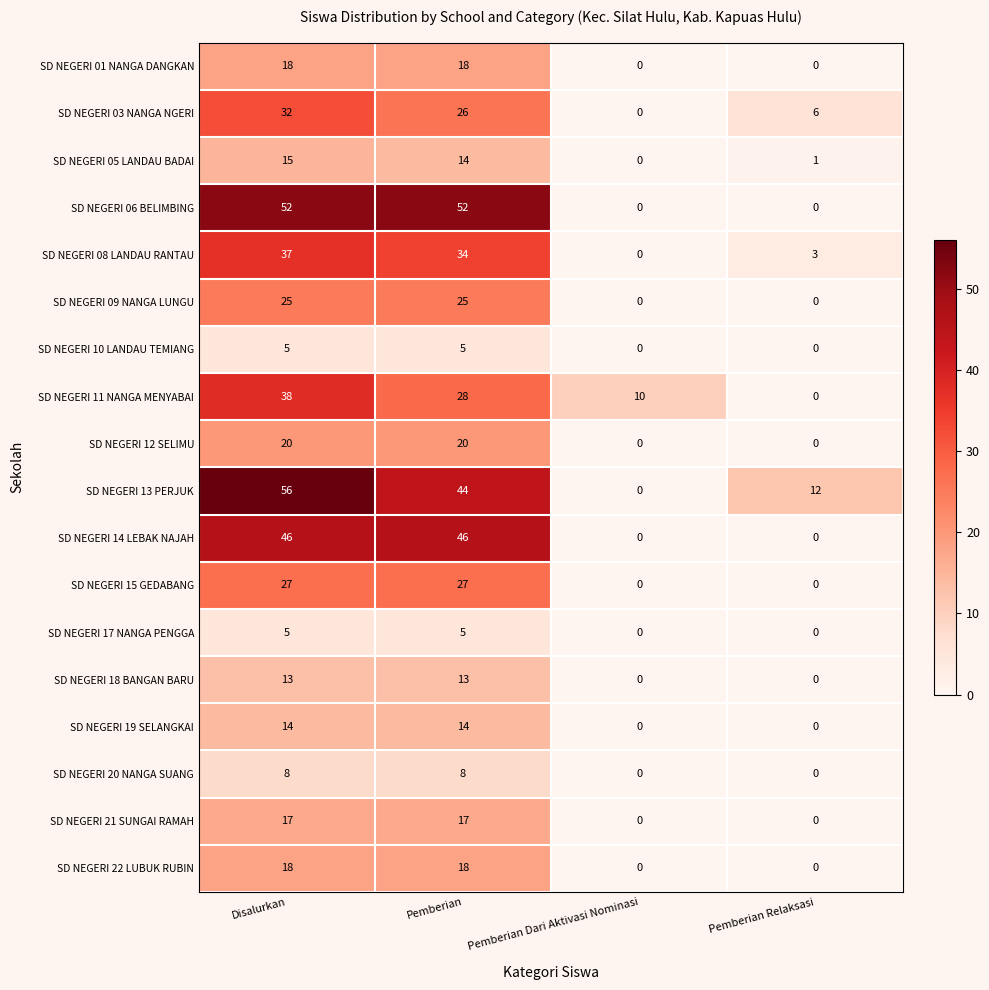

How many distinct data groups are displayed?

18